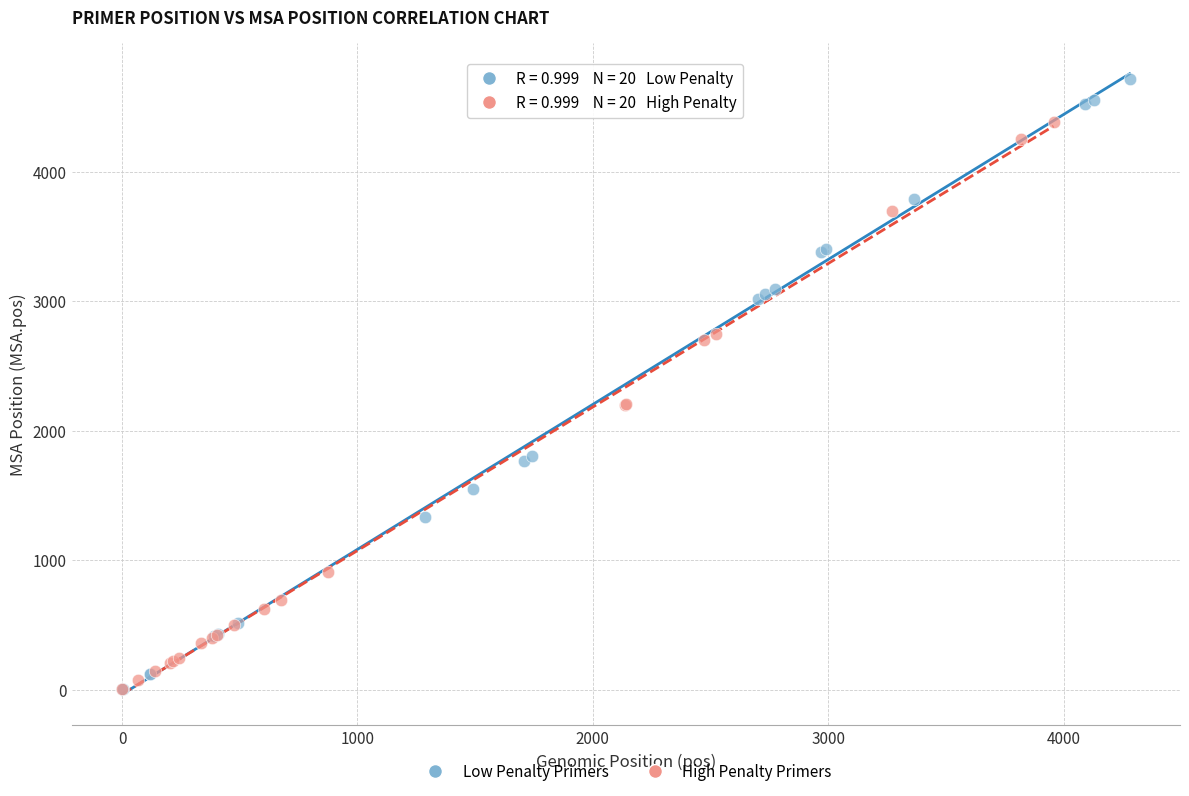

Which series contains the highest Y value?

Low Penalty Primers